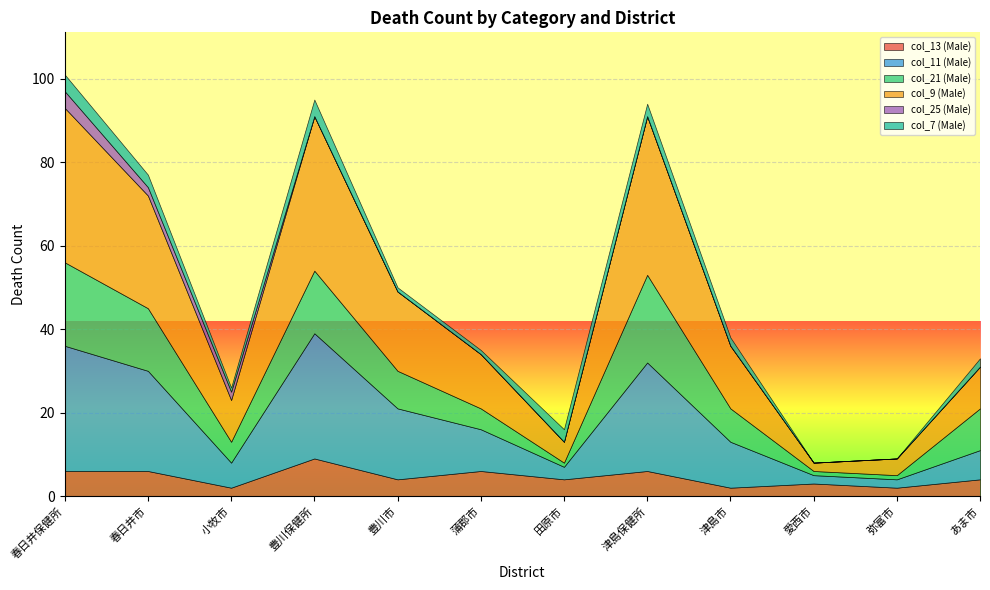

Which has a higher value, 春日井保健所 or 田原市?

春日井保健所